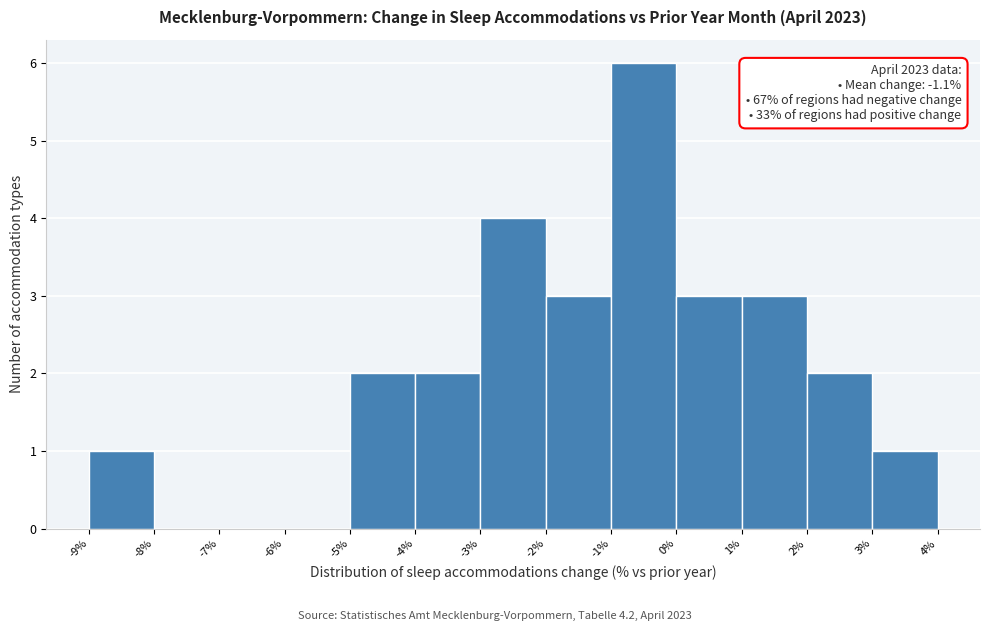

Over which range of the x-axis is the bar tallest?

-1% to 0%